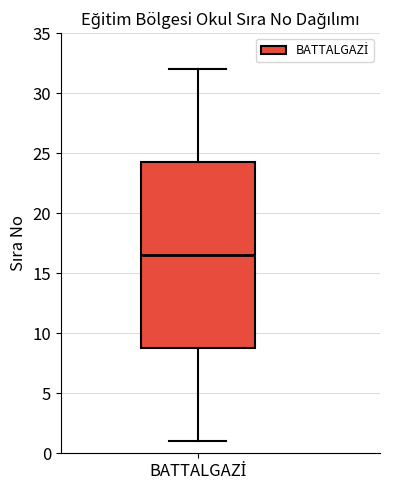

Transcribe this box plot: give where the median line is, the range the box spans, and where the two whiskers end, as read against the y-axis. The values are not printed on the chart, so give them approximately, as read against the axis.

median 16.5, box 9.0 to 24.5, whiskers 1.0 to 32.0